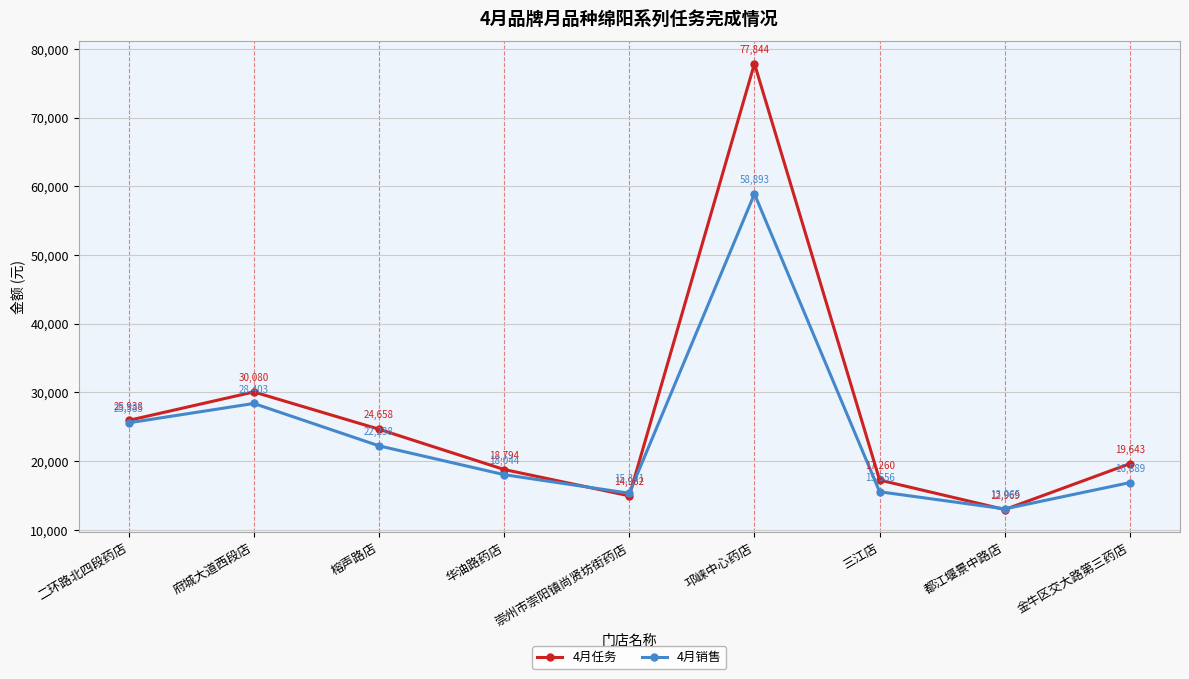

At which category is the sum across all series the highest?

邛崃中心药店